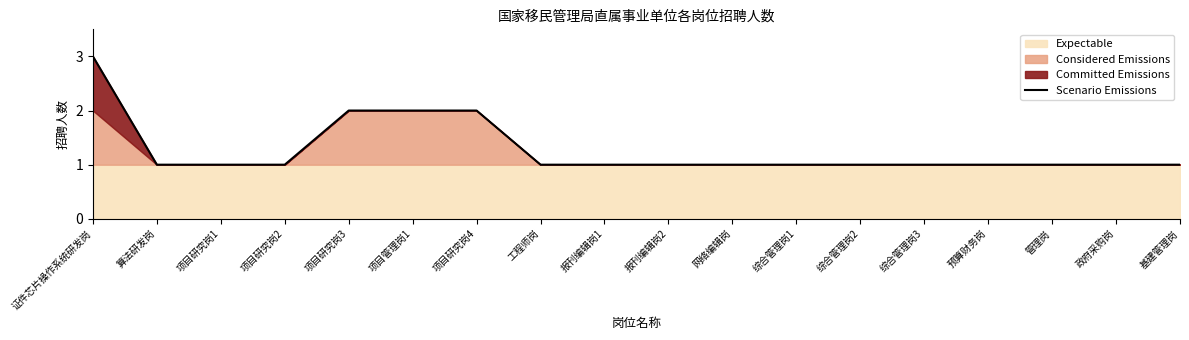

What is the average value?

1